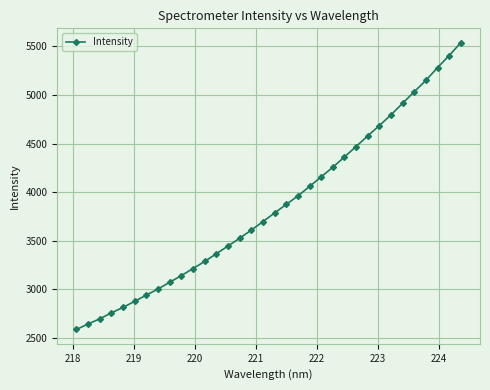

What is the value of the 33rd point from the left?

5406.3